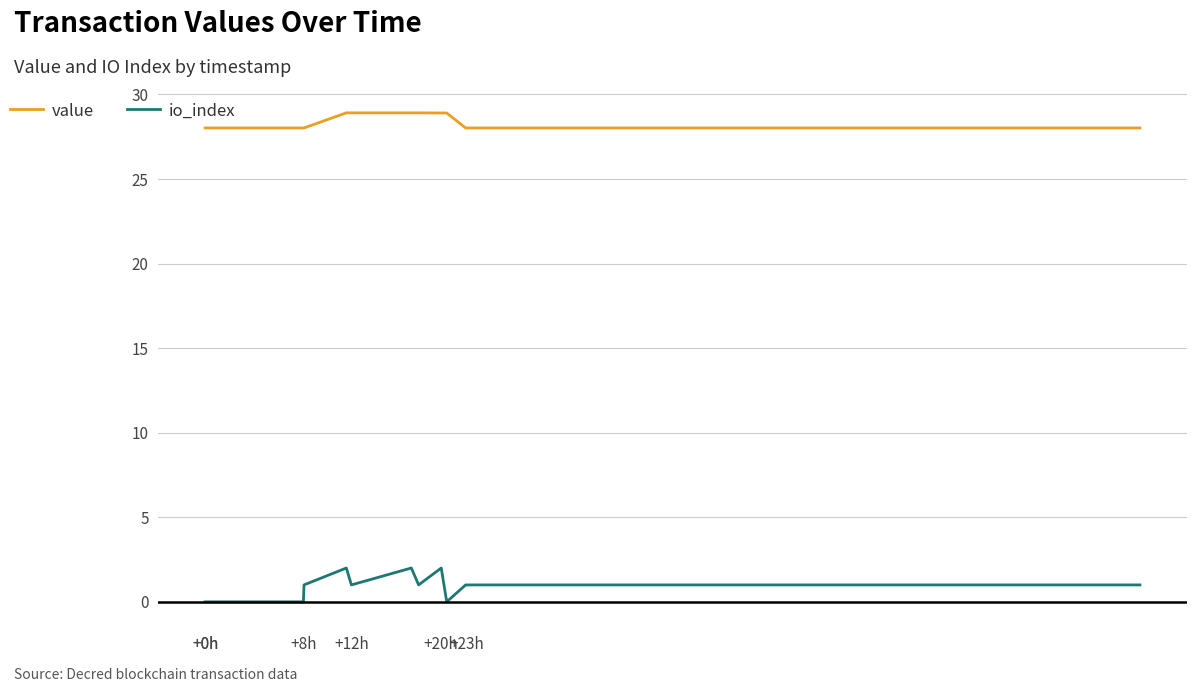

At how many categories does at least one series exceed 3?

18